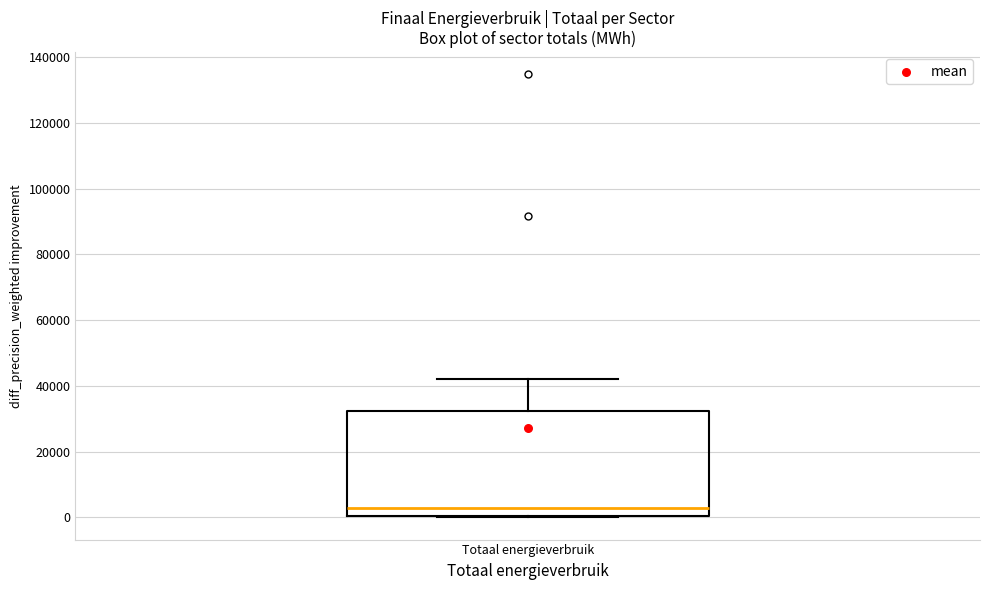

Transcribe this box plot: give where the median line is, the range the box spans, and where the two whiskers end, as read against the y-axis. The values are not printed on the chart, so give them approximately, as read against the axis.

median 2000, box 0 to 32000, whiskers 0 to 42000